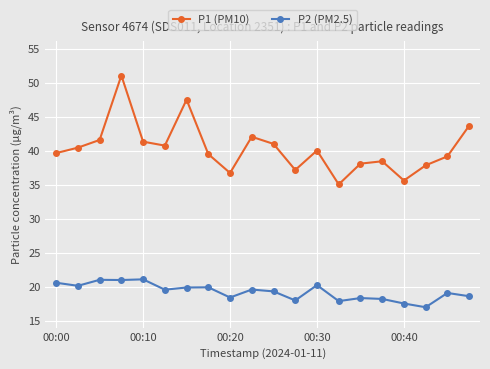

What are all the series names shown in the legend?

P1 (PM10), P2 (PM2.5)